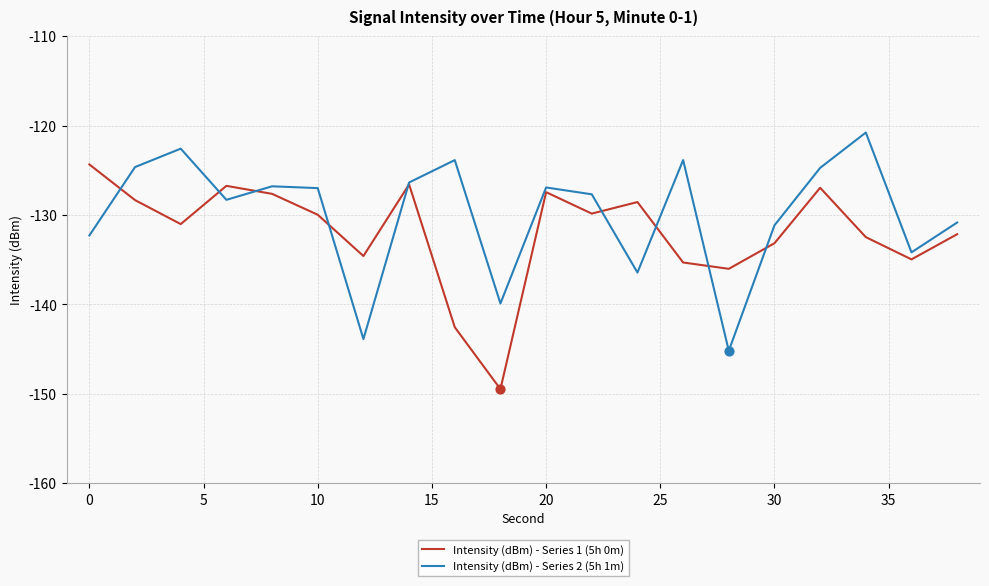

Rank the series by their average value, from lowest to highest.

Intensity (dBm) - Series 1 (5h 0m), Intensity (dBm) - Series 2 (5h 1m)